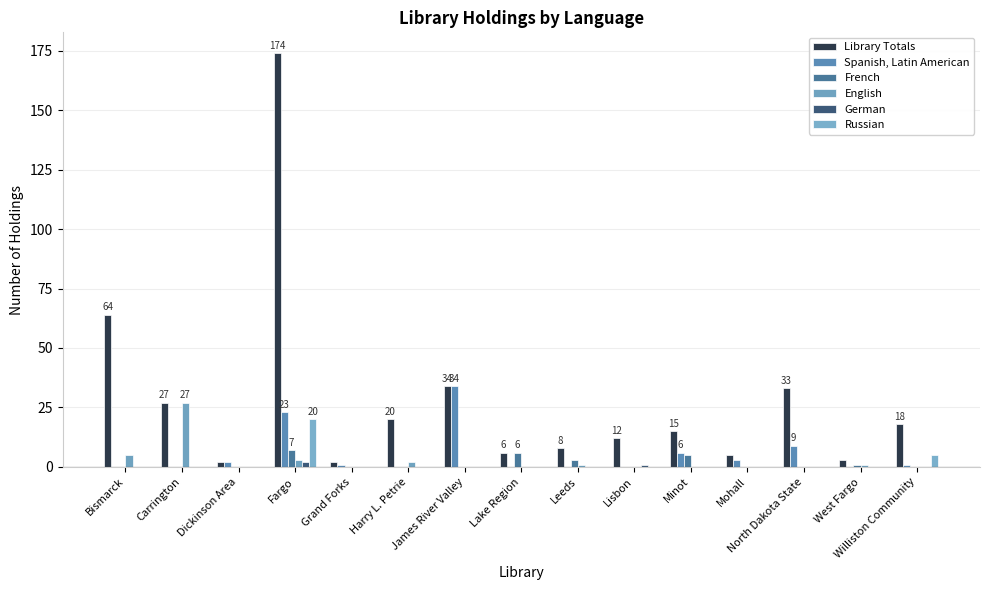

Is the value of Russian at Harry L. Petrie greater than the value of German at West Fargo?

No